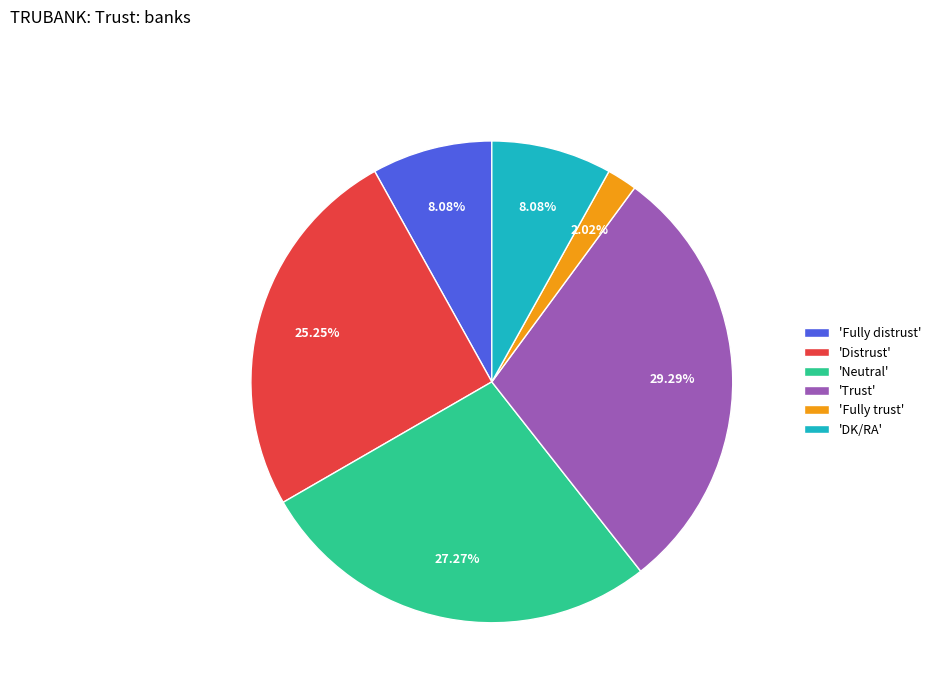

Does any single category account for the majority?

No